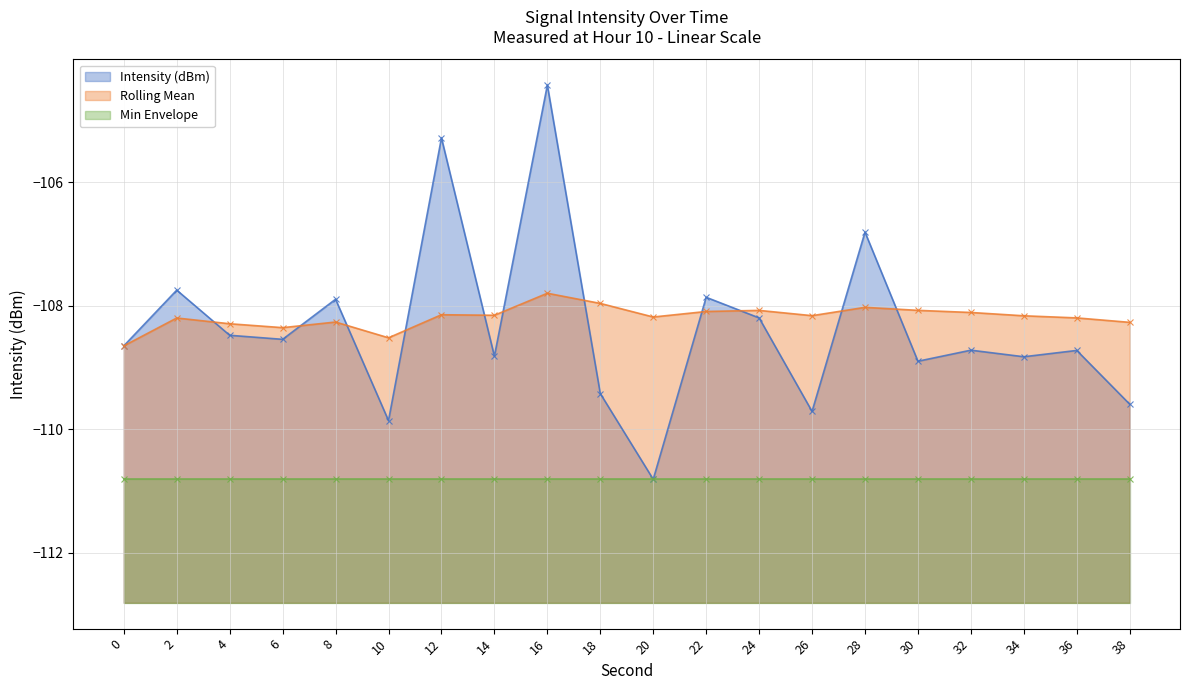

List the series in order of their overall mean, lowest first.

Intensity (dBm), Rolling Mean